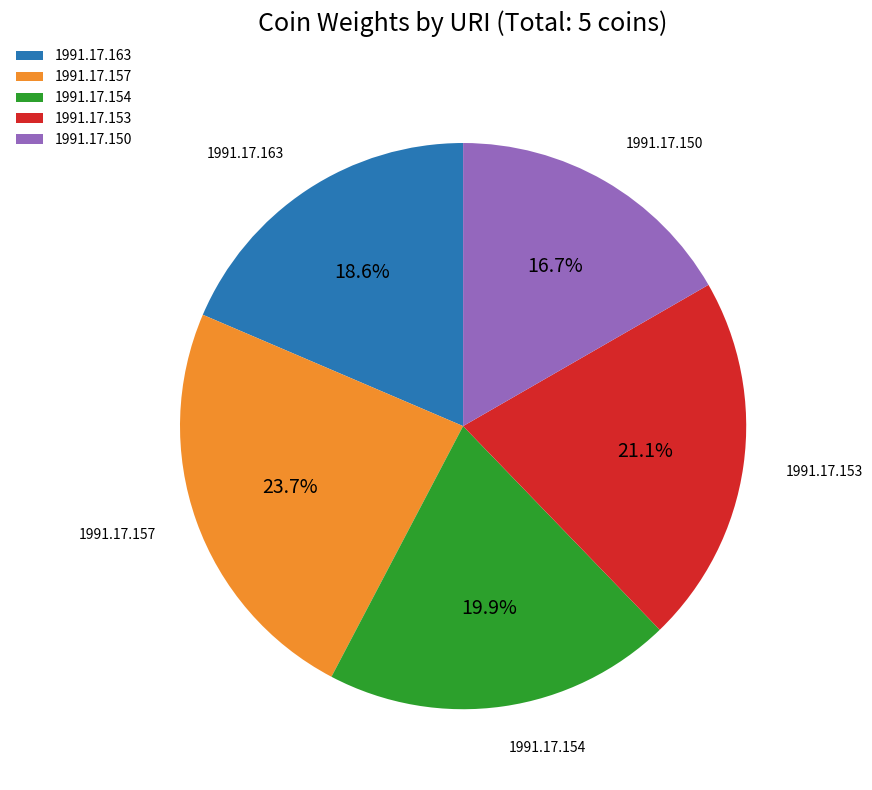

Which category has the smallest portion of the pie?

1991.17.150